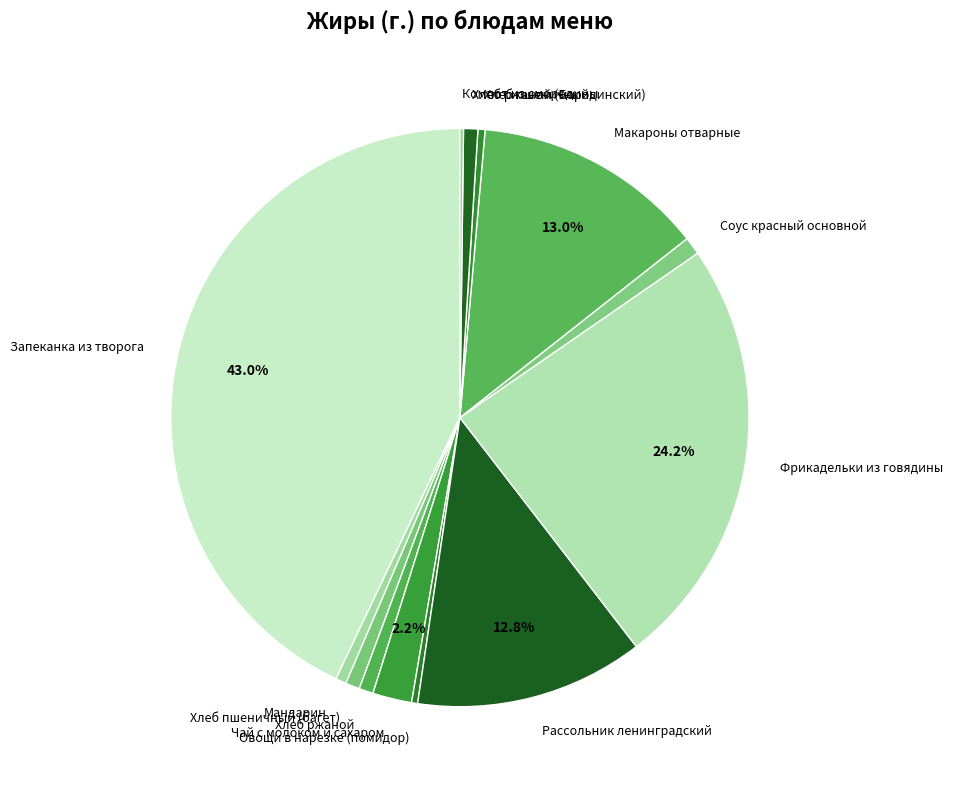

True or false: Овощи в нарезке (помидор) accounts for 0% of the total.

True